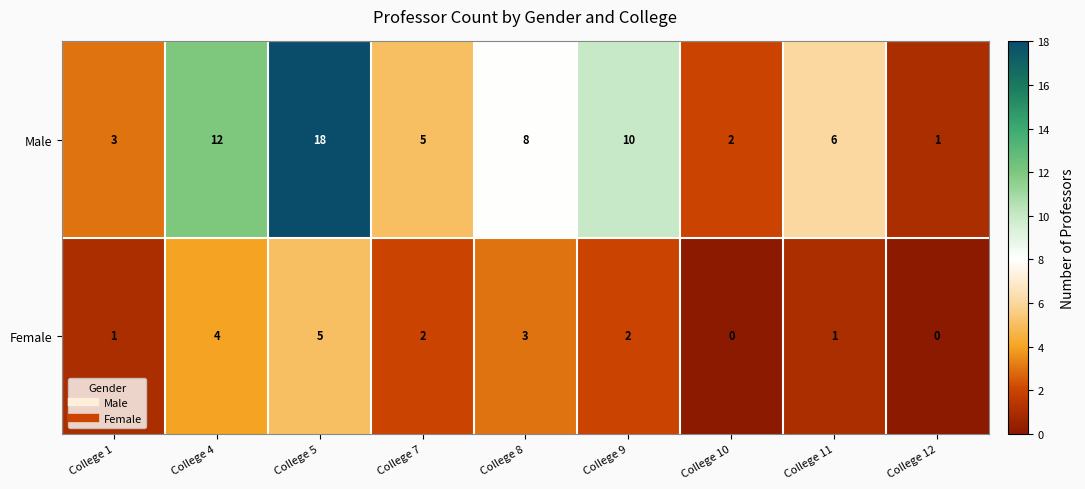

Reading left to right, list all the values displayed in this chart.

Male: 3	12	18	5	8	10	2	6	1
Female: 1	4	5	2	3	2	0	1	0